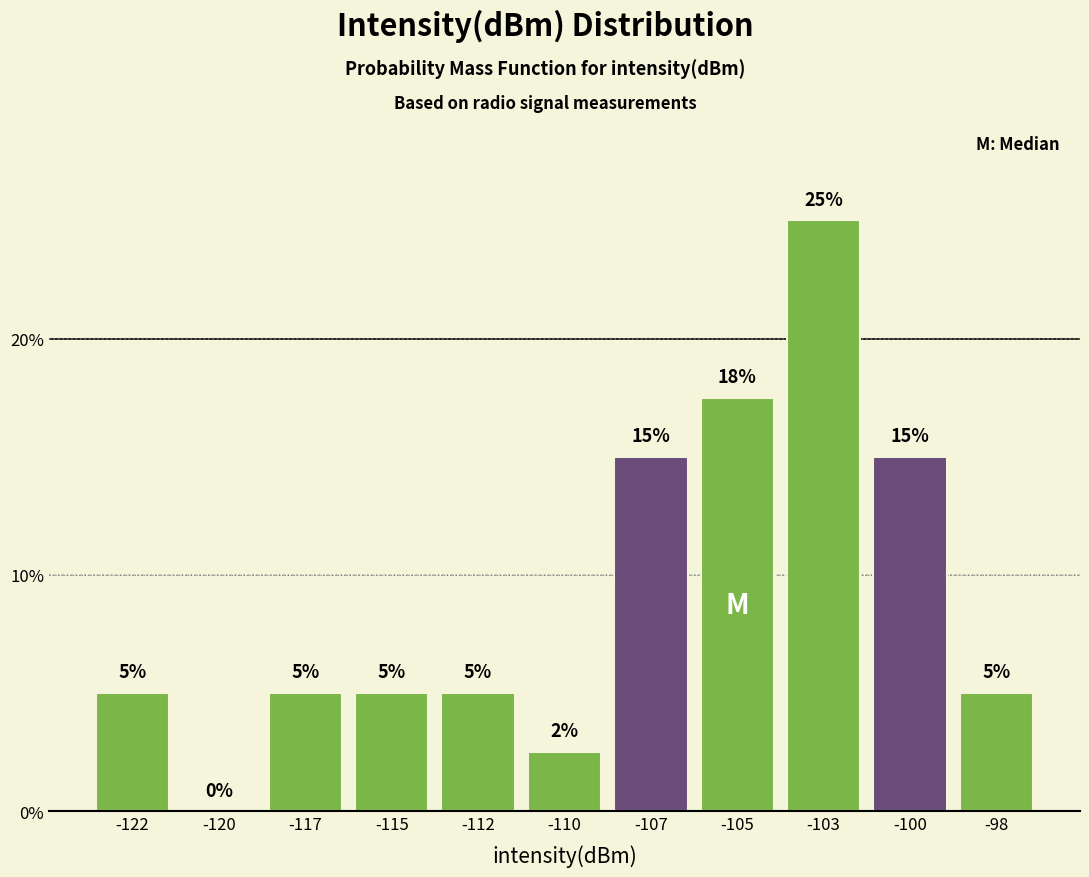

What value does the data have at -122?

5.0